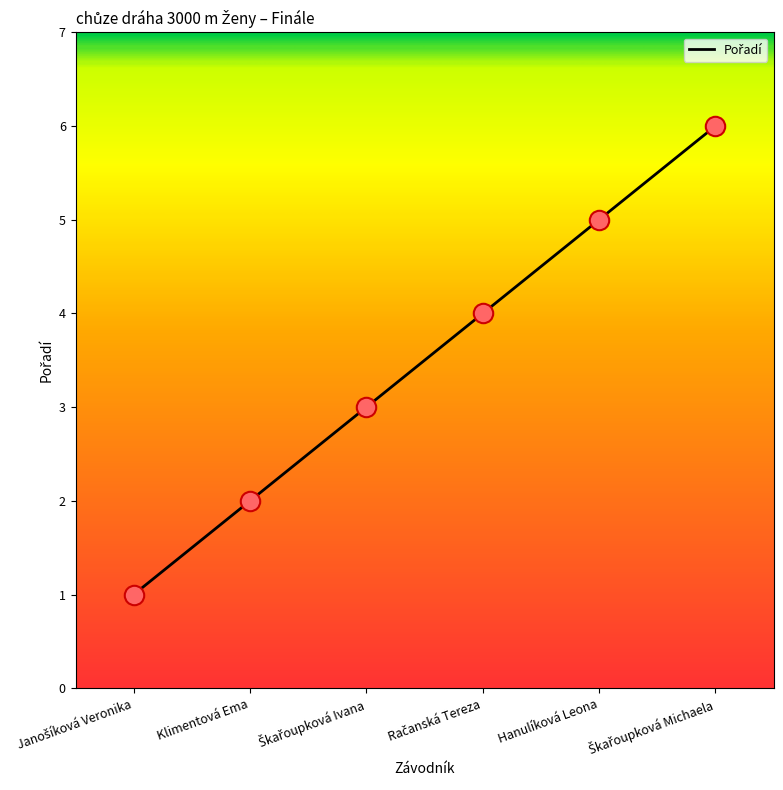

What is the difference between the maximum and minimum values?

5